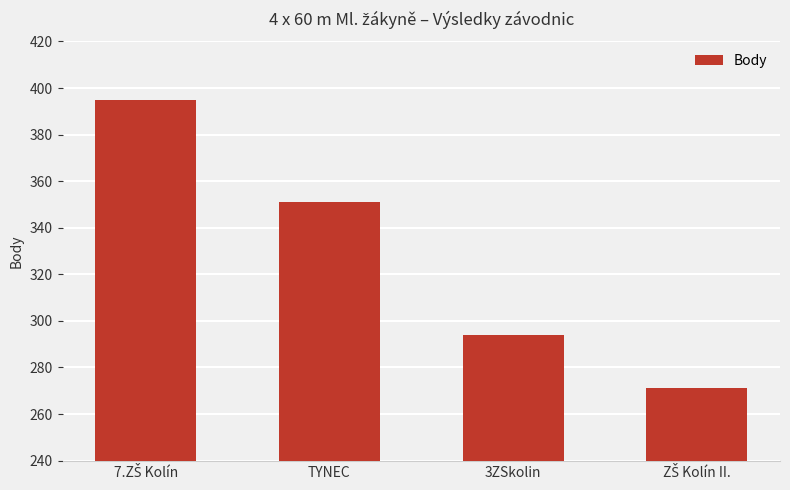

How many categories are shown in the chart?

4